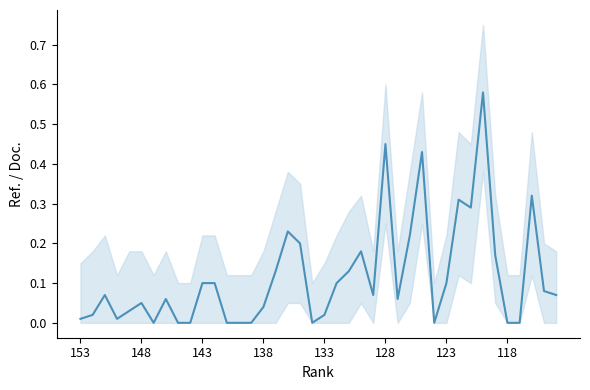

Does the chart have visible grid lines?

No